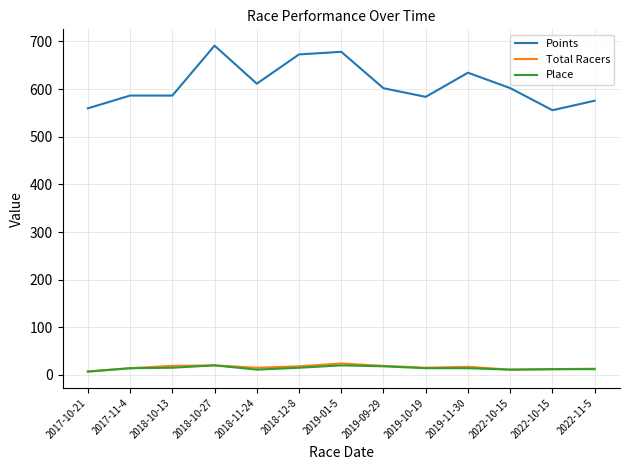

Is the value of Points at 2017-10-21 greater than the value of Total Racers at 2019-11-30?

Yes